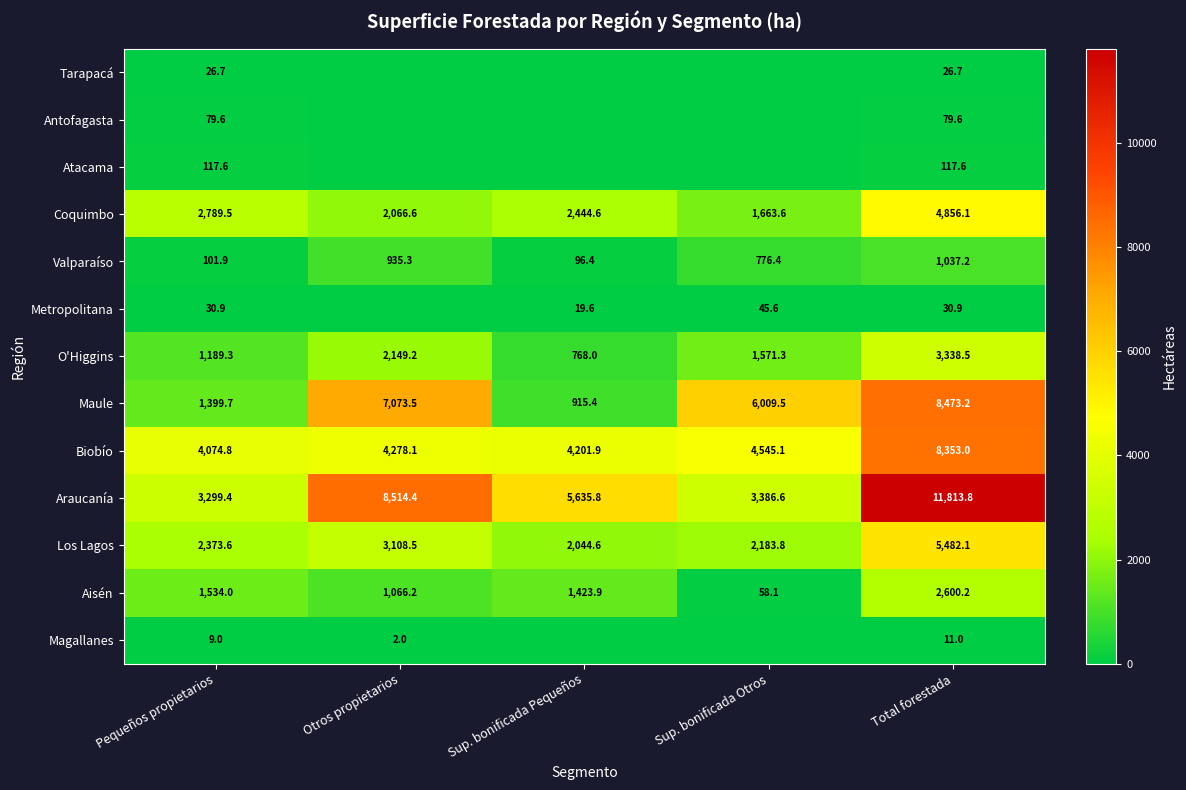

Which label corresponds to the largest value in the chart?

Total forestada